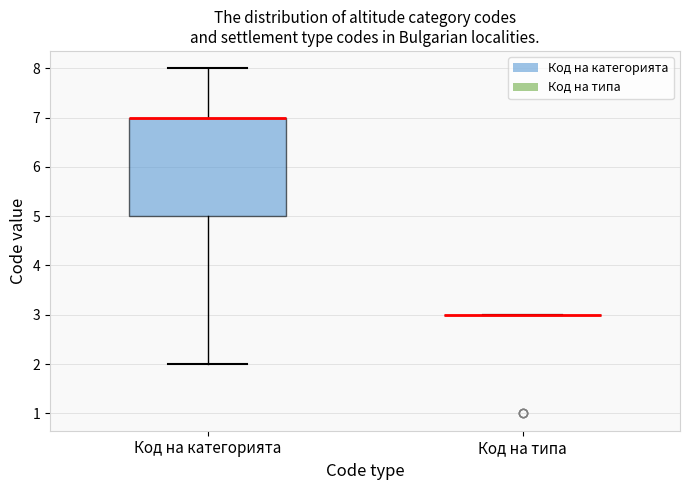

Which box is the tallest, from its lower edge to its upper edge?

Код на категорията